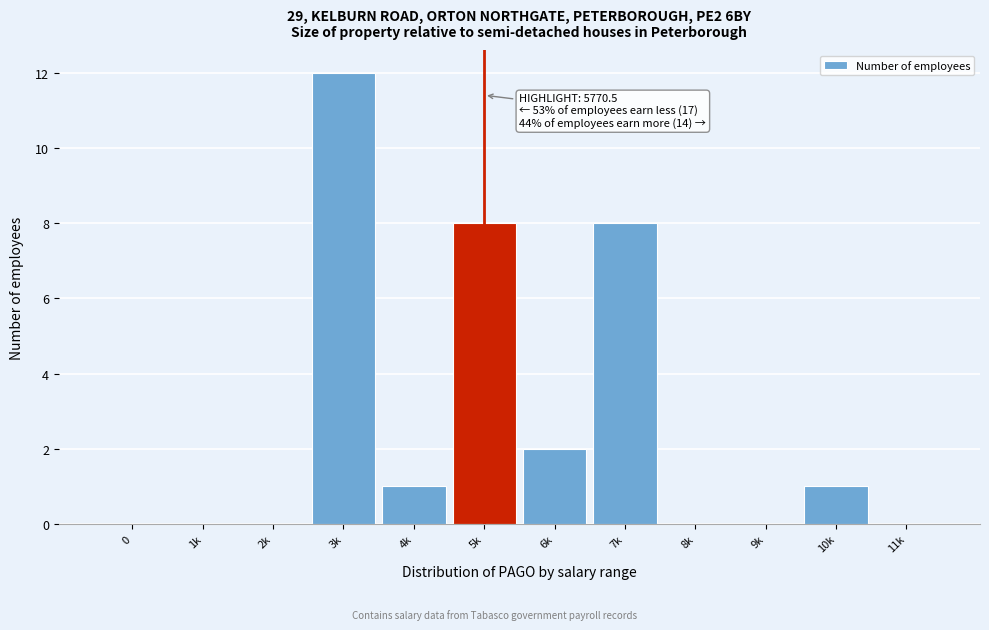

Reading left to right, transcribe all the data shown in this chart.

0=0	1k=0	2k=0	3k=12	4k=1	5k=8	6k=2	7k=8	8k=0	9k=0	10k=1	11k=0